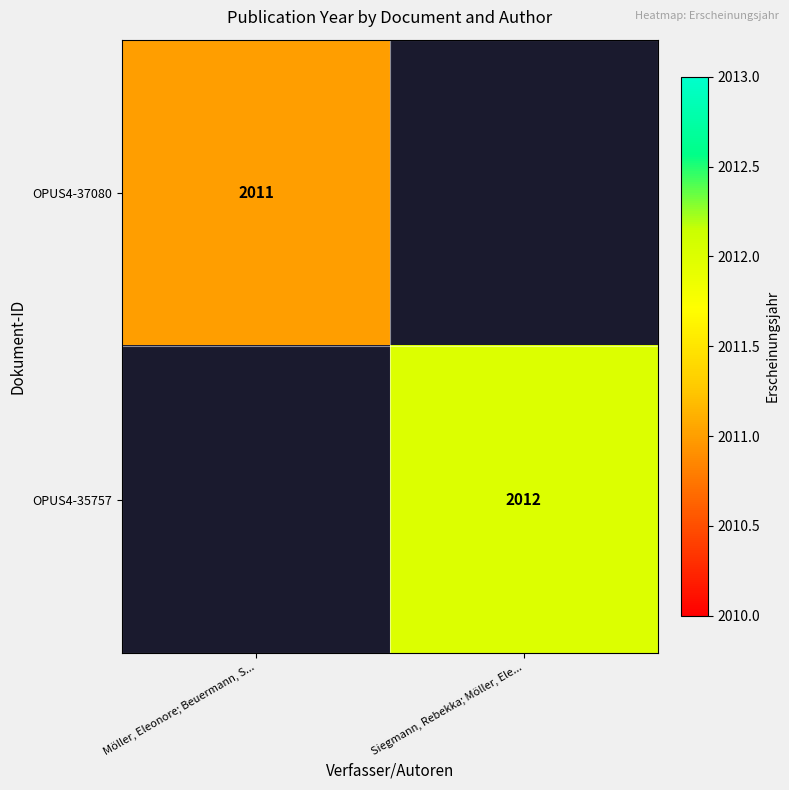

True or false: OPUS4-37080 has a value of 1008 at Möller, Eleonore; Beuermann, S....

False